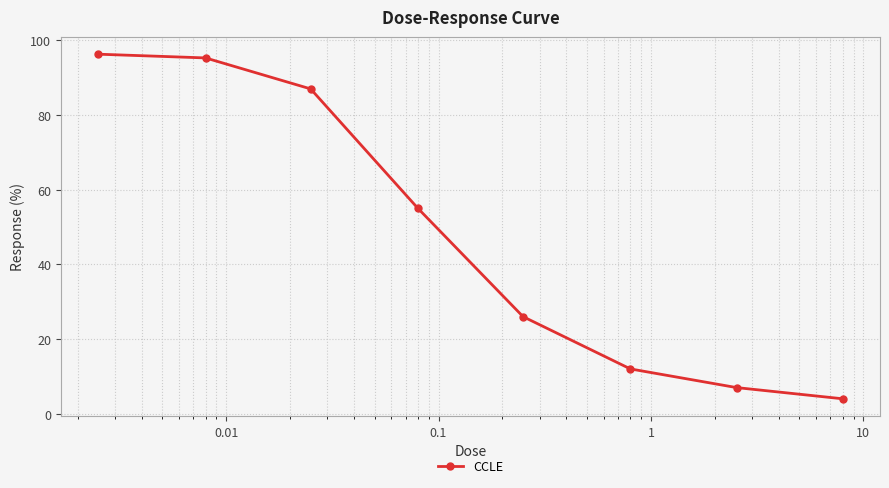

True or false: the data has more than 1 interior local peaks.

False